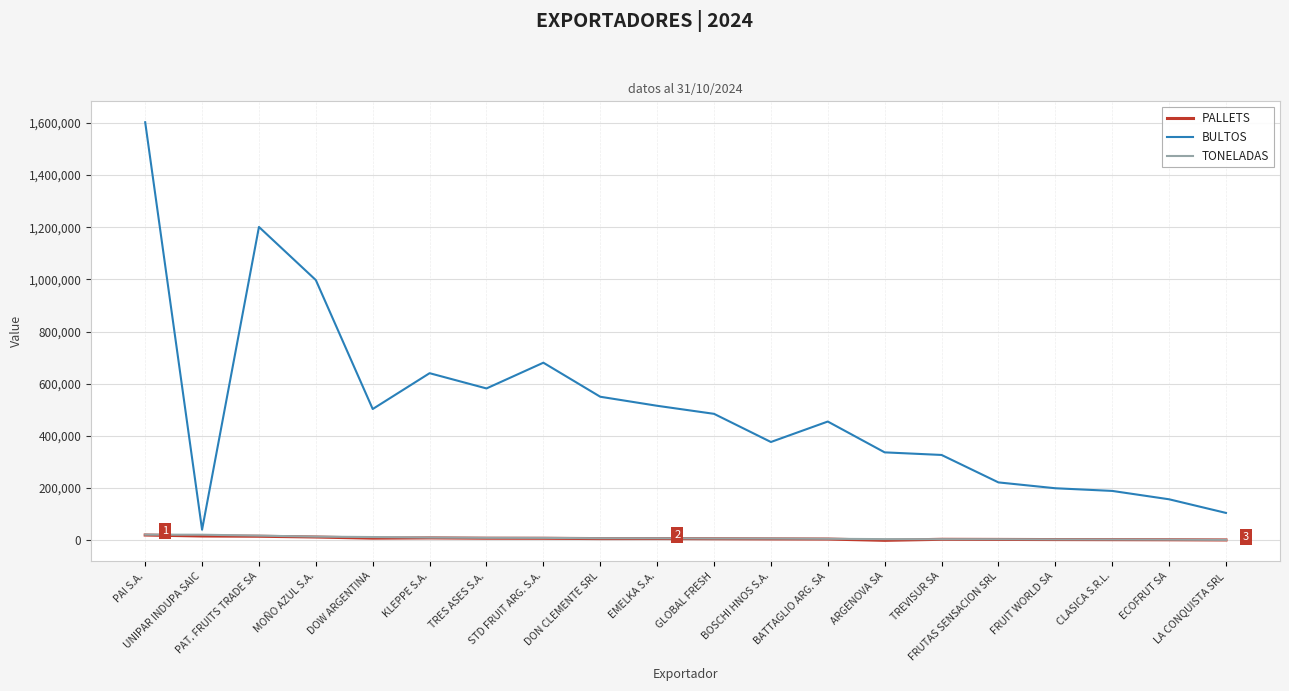

What is the highest value of the PALLETS series?

20372